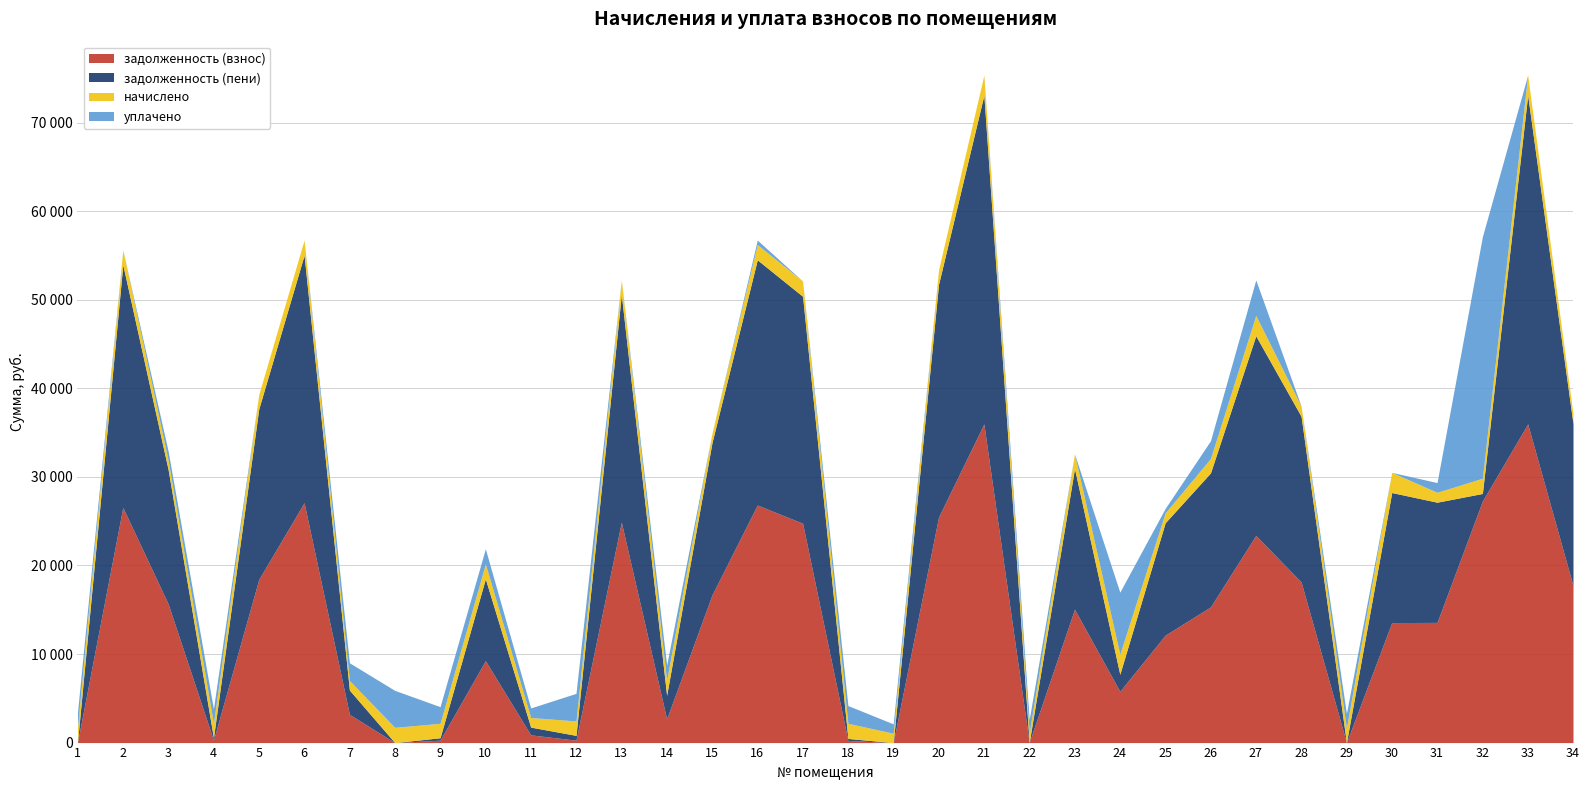

Where is начислено nearest to the value 1675?

2